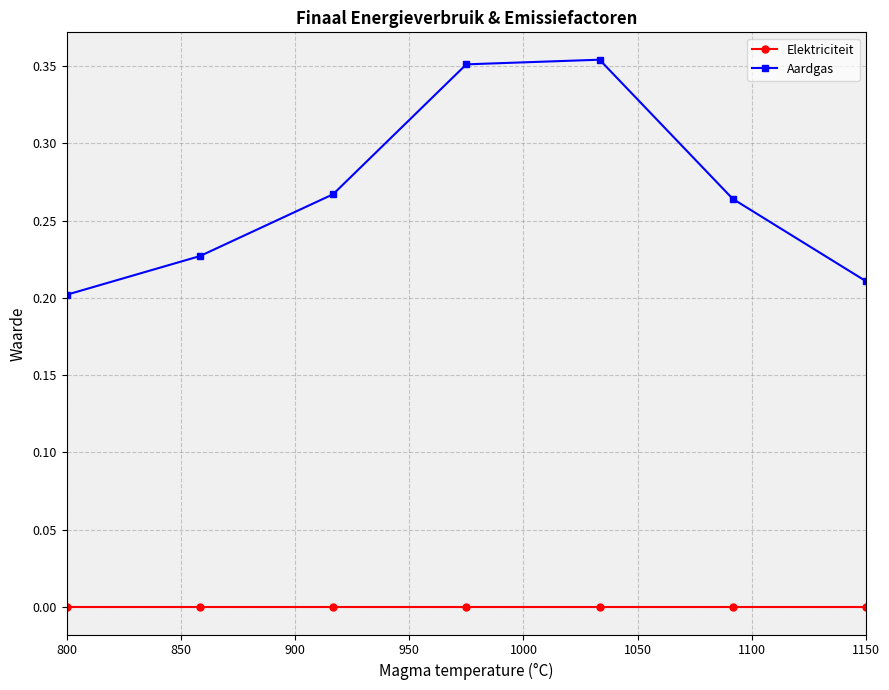

Which series has the largest range (max minus min)?

Aardgas